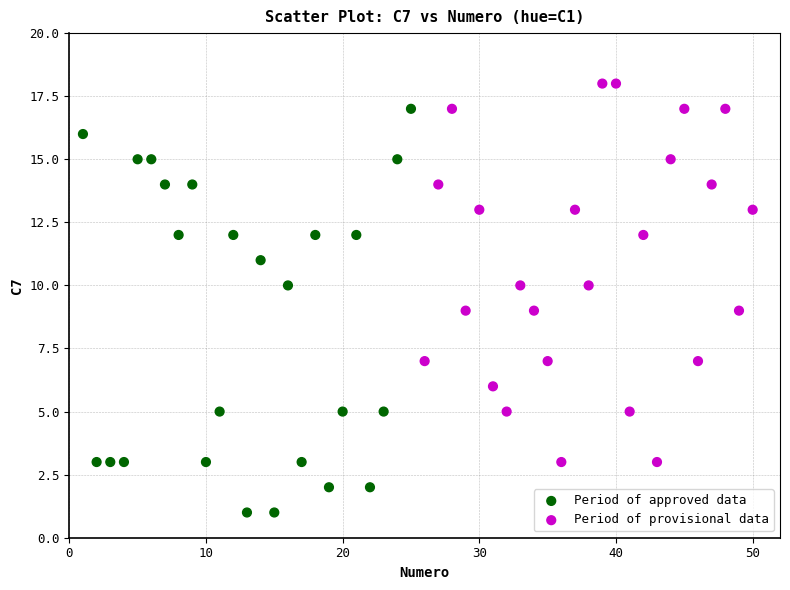

What are all the series names shown in the legend?

Period of approved data, Period of provisional data